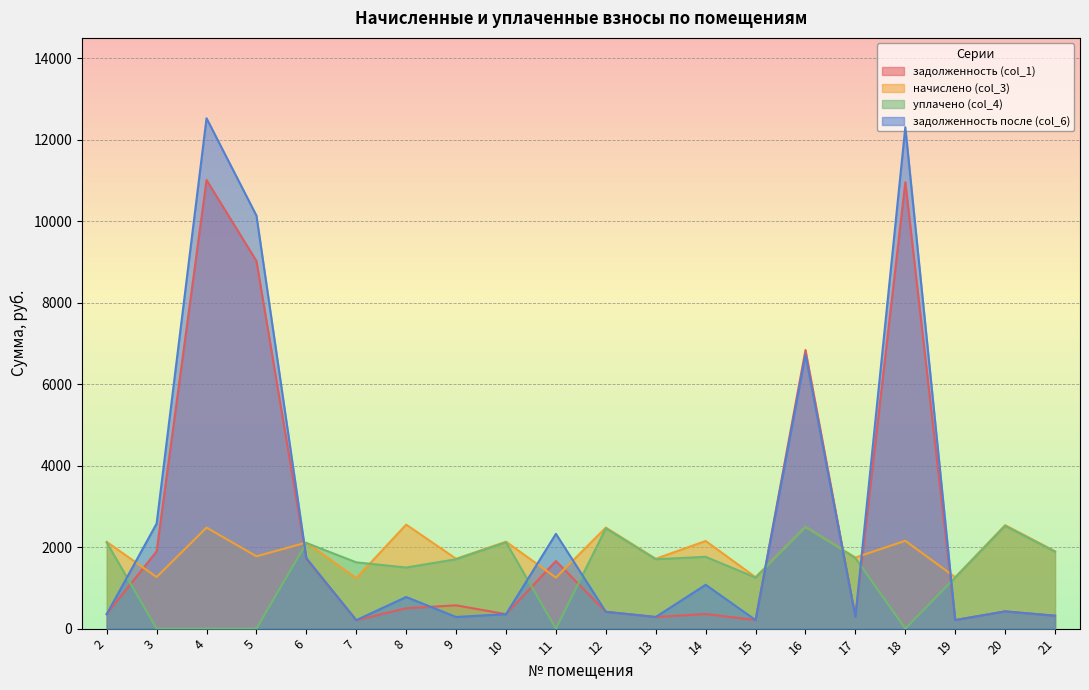

What is the greatest value displayed?

12527.1